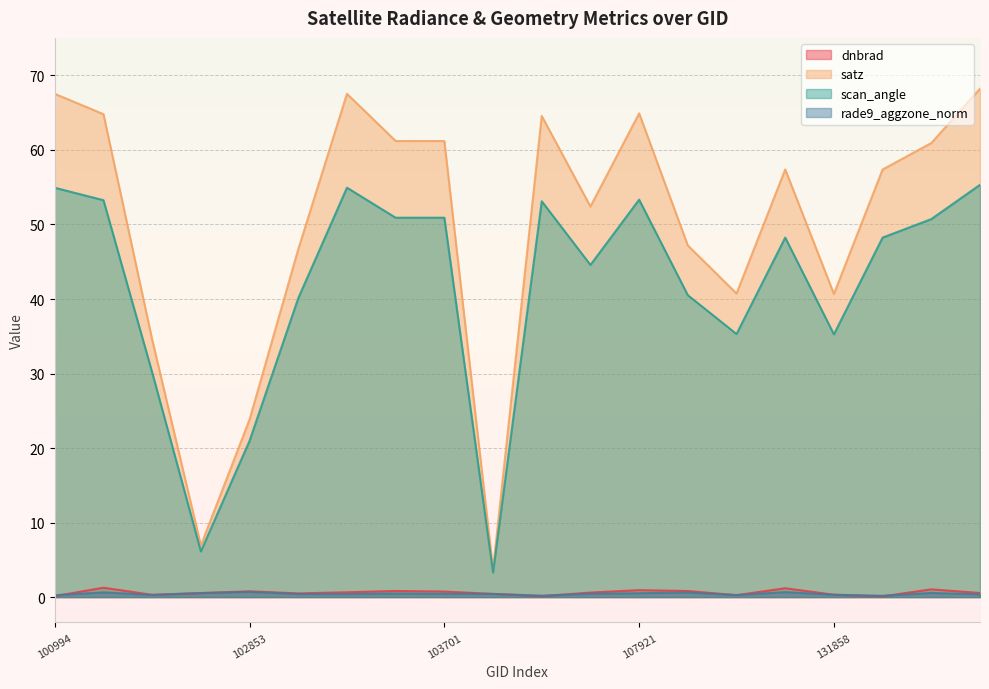

How many lines are shown in the chart?

4